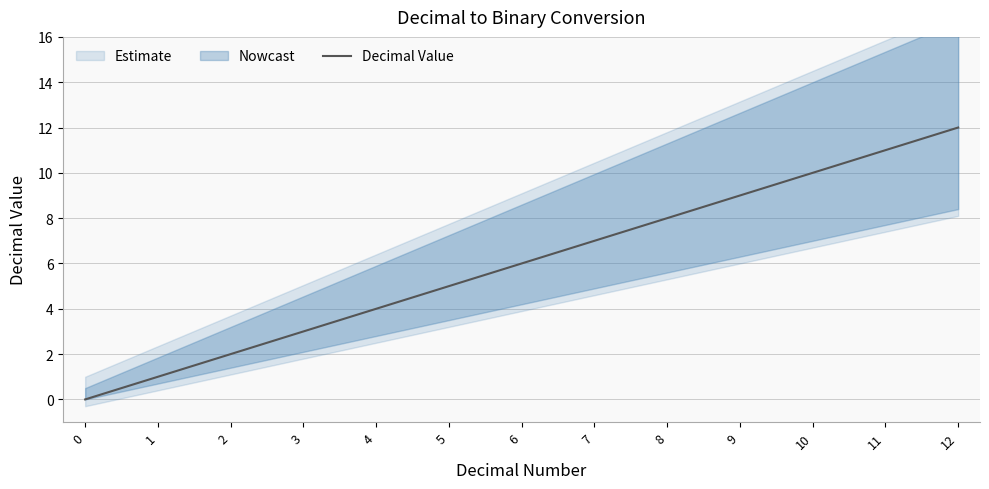

True or false: the data shows 11 at 11.

True